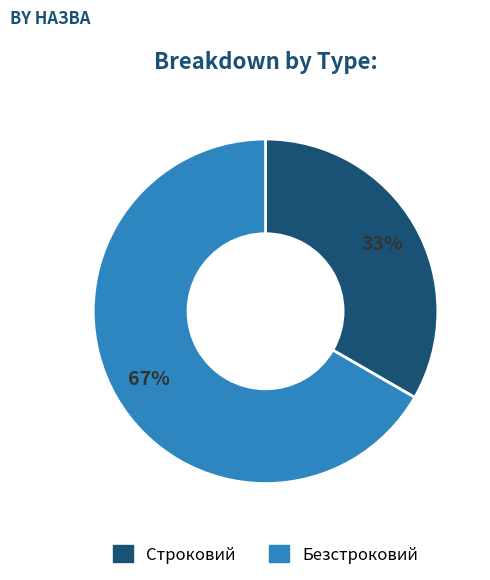

To the nearest percent, what is the average slice percentage?

50%